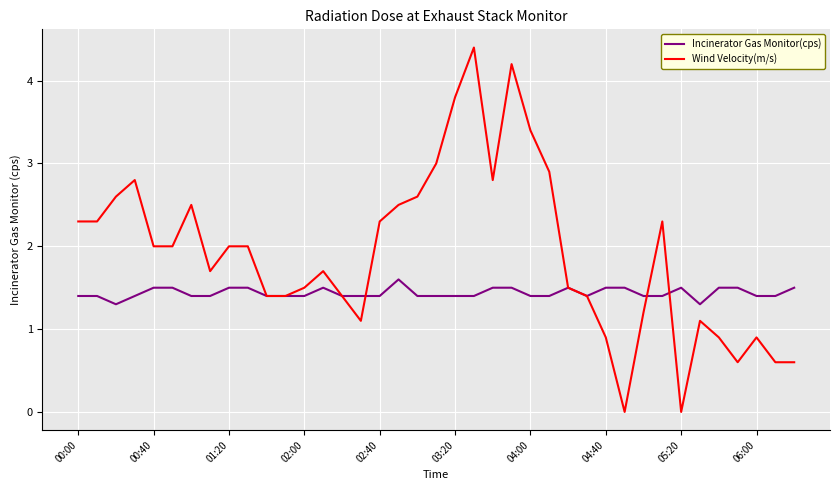

Rank the series by their average value, from highest to lowest.

Wind Velocity(m/s), Incinerator Gas Monitor(cps)